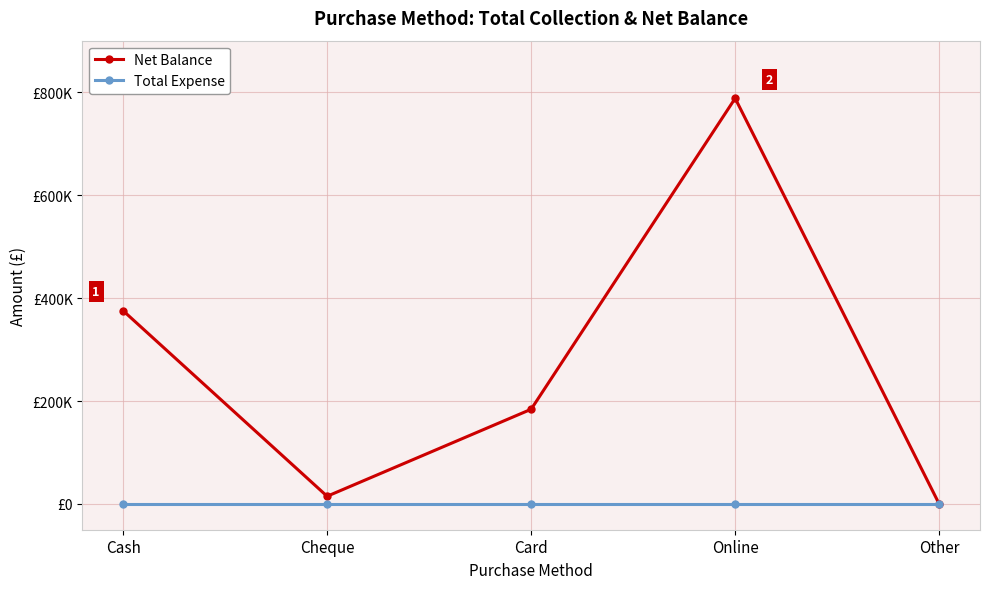

Reading right to left, list all the values displayed in this chart.

Net Balance: 0	788000	184000	15000	375500
Total Expense: 0	0	0	0	0